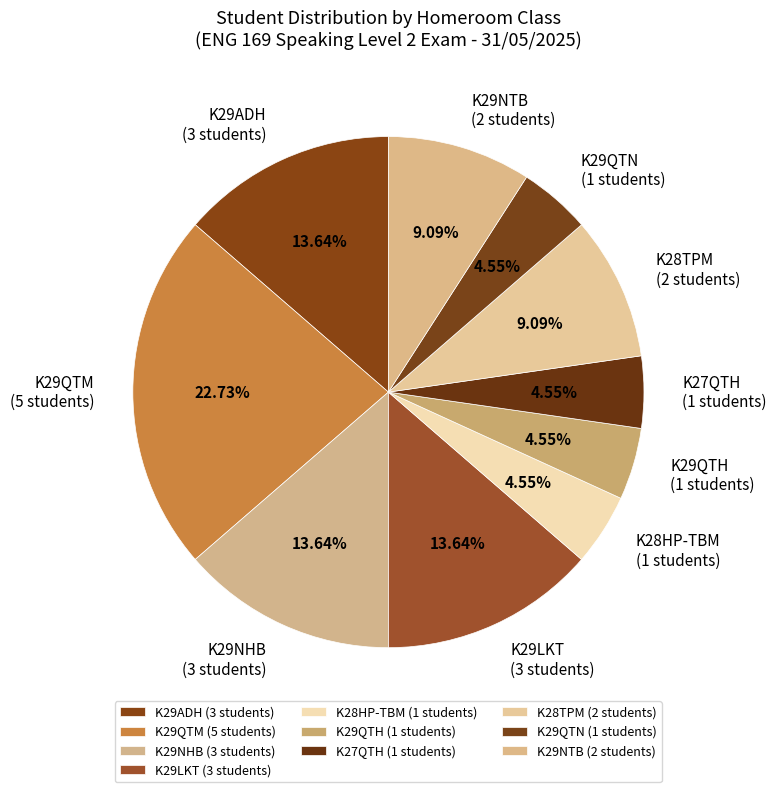

Does K29LKT (3 students) represent more than half of the total?

No